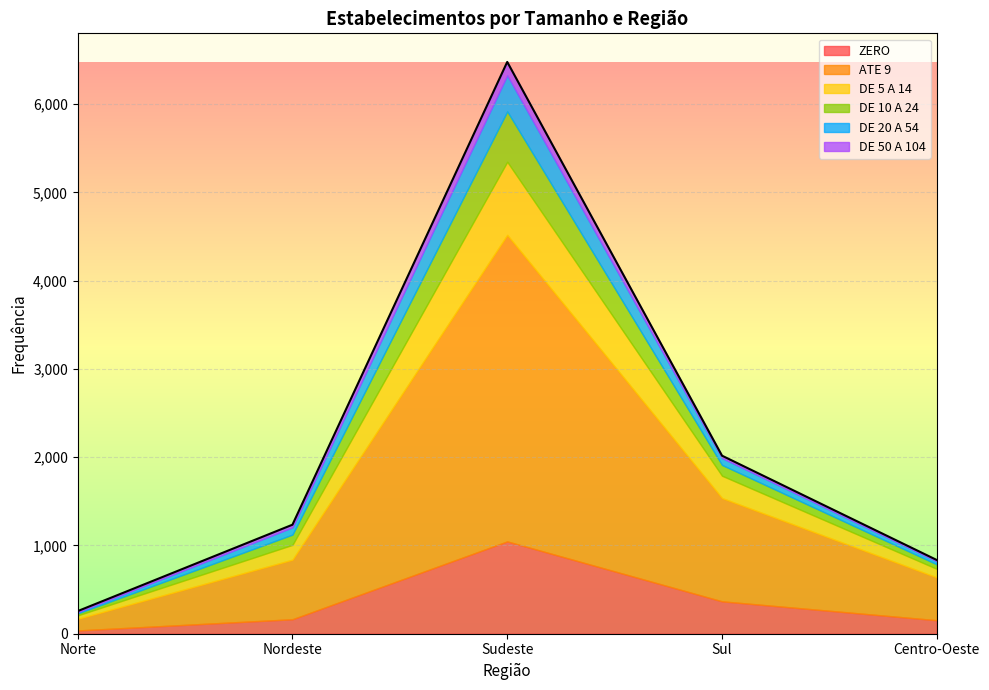

What are all the series names shown in the legend?

ZERO, ATE 9, DE 5 A 14, DE 10 A 24, DE 20 A 54, DE 50 A 104